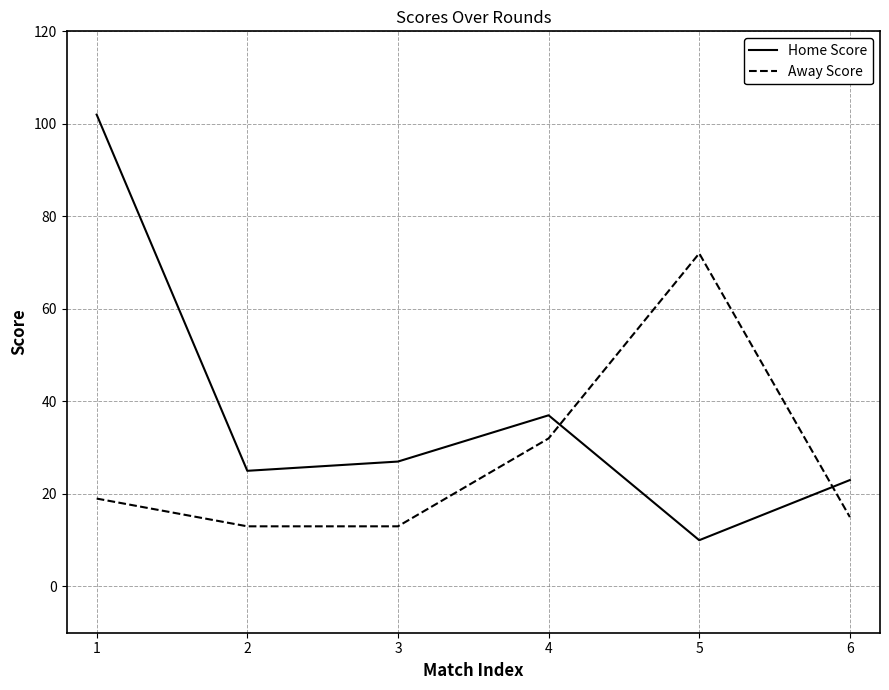

What is the difference between the maximum and minimum values in the Home Score series?

92